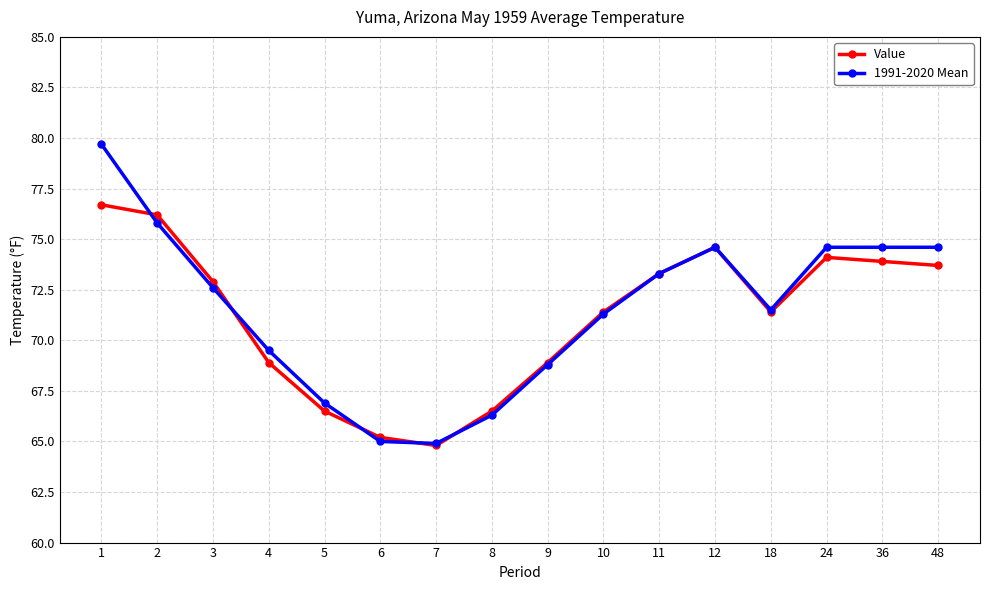

At which category does 1991-2020 Mean reach its first local peak?

12